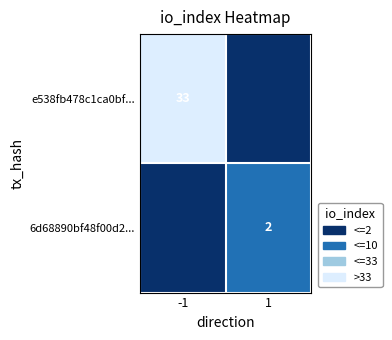

The 6d68890bf48f00d2... series shows 1 at 1. True or false?

False